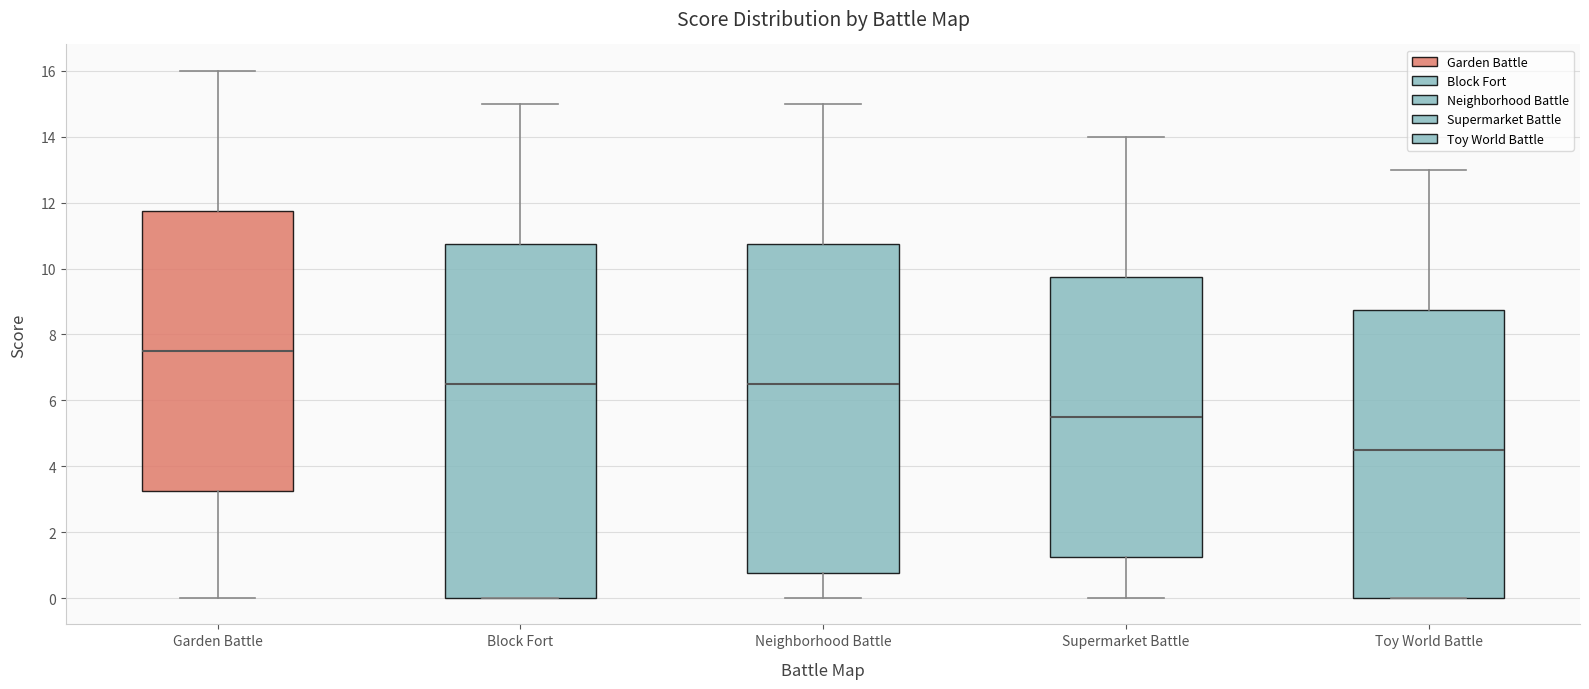

Reading left to right, read every box against the y-axis: the position of its median line, the range the box covers, and the ends of its whiskers. The values are not printed on the chart, so give them approximately, as read against the axis.

Garden Battle: median 7.6, box 3.2 to 11.8, whiskers 0.0 to 16.0
Block Fort: median 6.6, box 0.0 to 10.8, whiskers 0.0 to 15.0
Neighborhood Battle: median 6.6, box 0.8 to 10.8, whiskers 0.0 to 15.0
Supermarket Battle: median 5.6, box 1.2 to 9.8, whiskers 0.0 to 14.0
Toy World Battle: median 4.6, box 0.0 to 8.8, whiskers 0.0 to 13.0